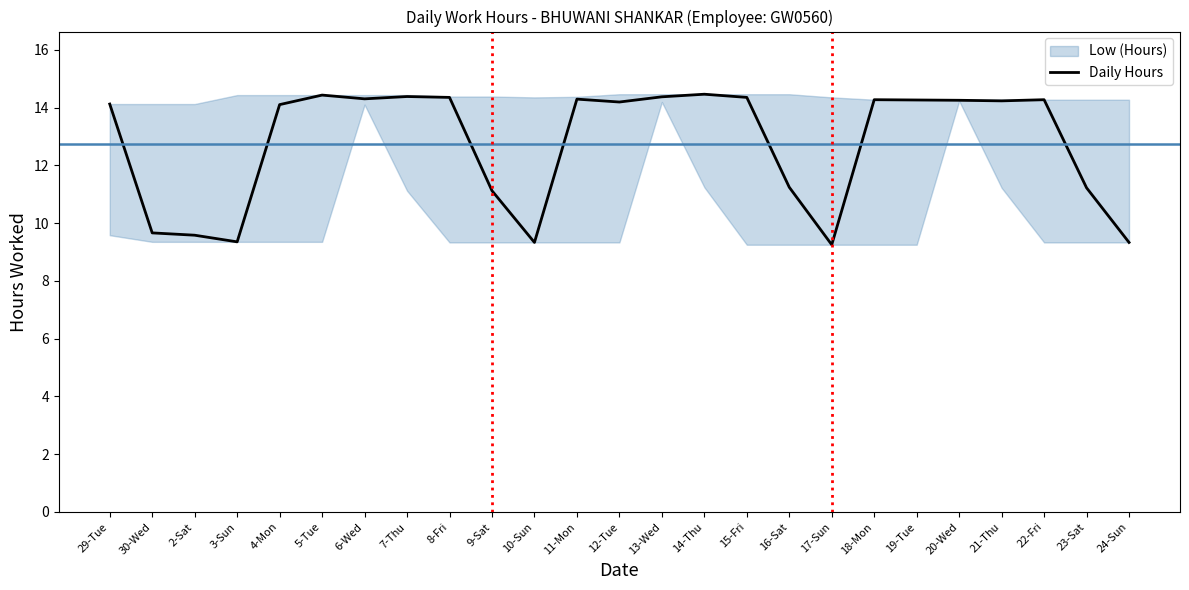

Read the value at 19-Tue.

14.3